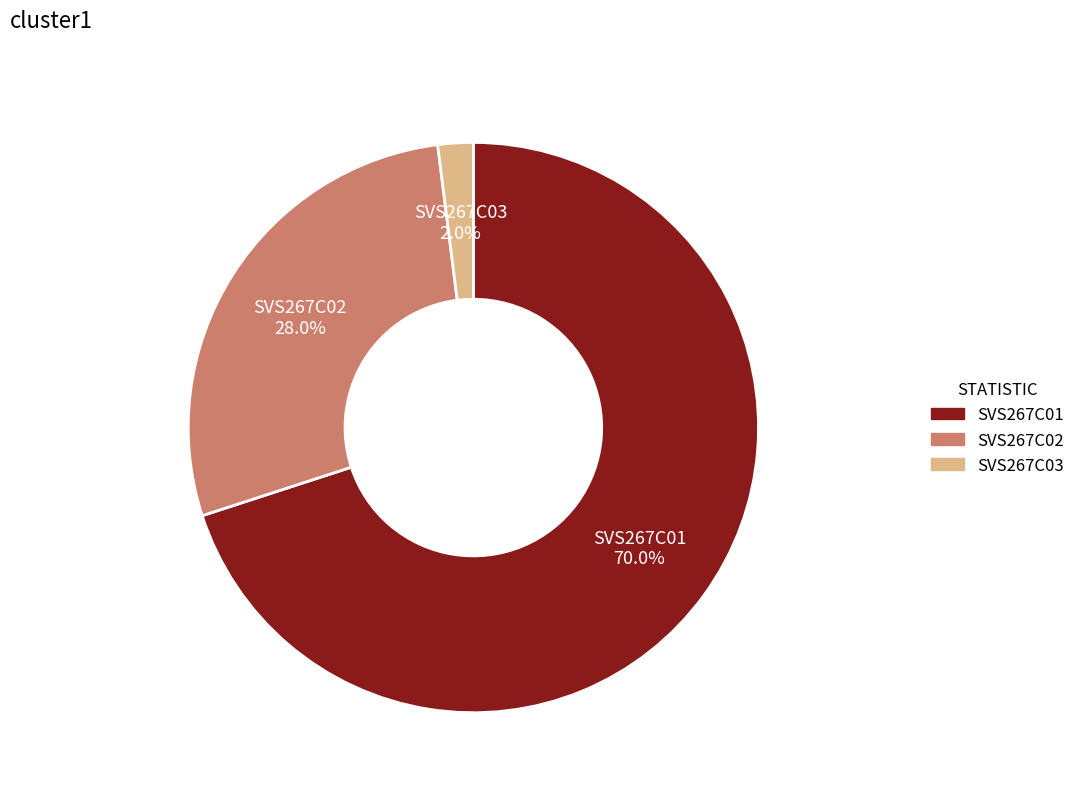

Which slice is the largest?

SVS267C01